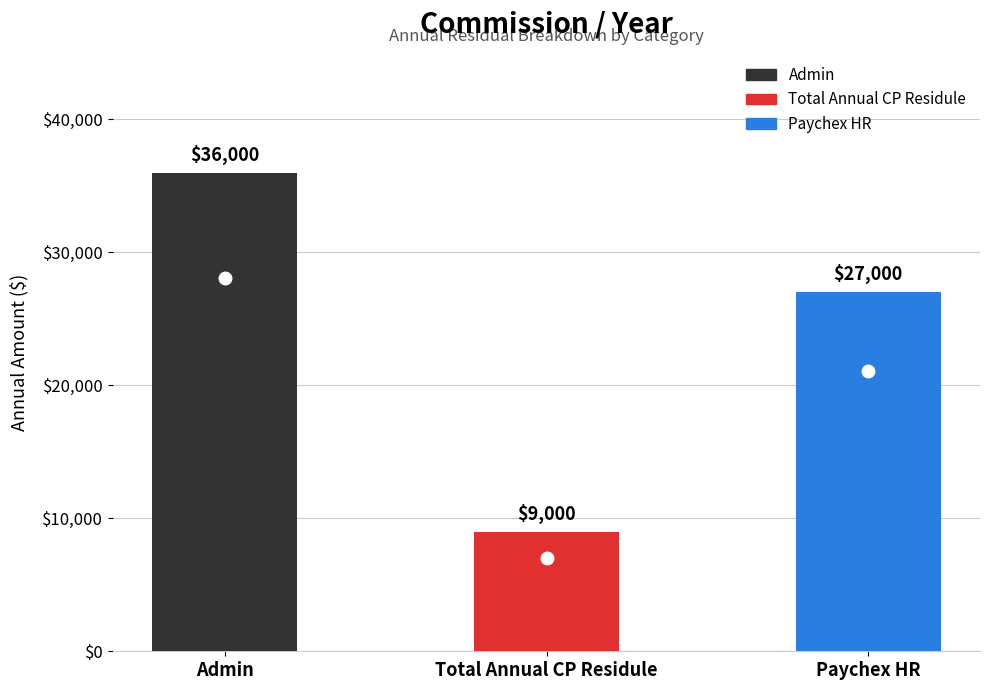

Rank the categories by value from highest to lowest.

Admin, Paychex HR, Total Annual CP Residule